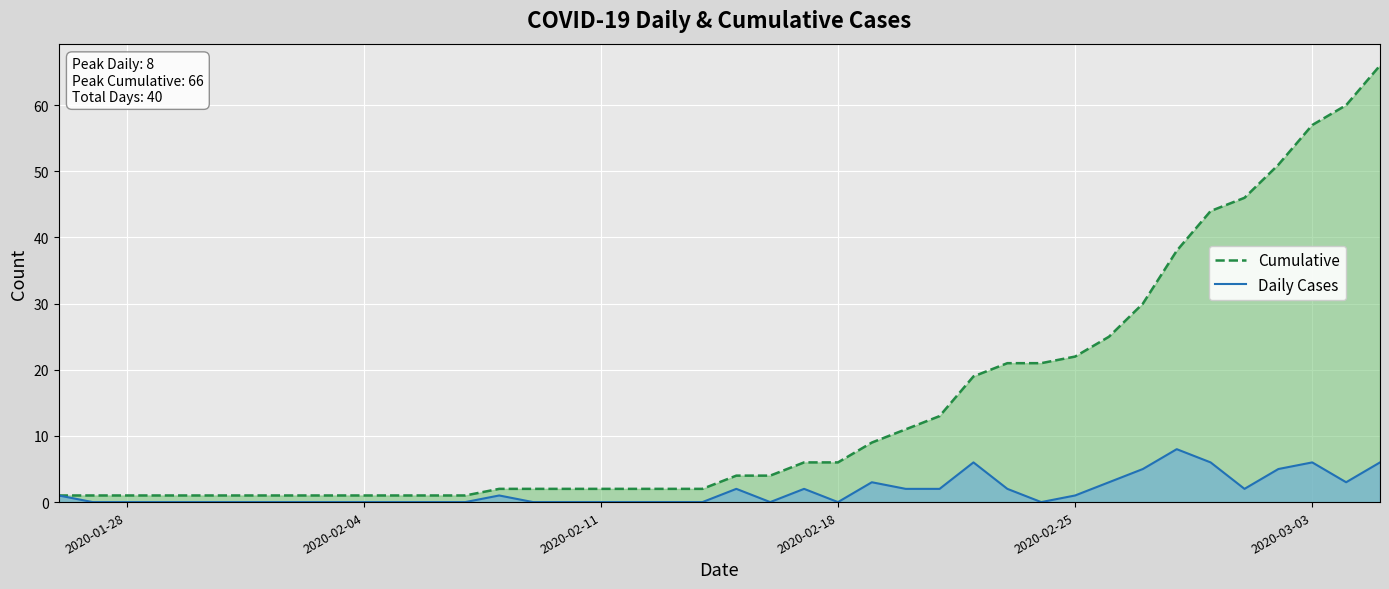

Rank the series at 2020-03-03 from highest to lowest value.

Cumulative, Daily Cases